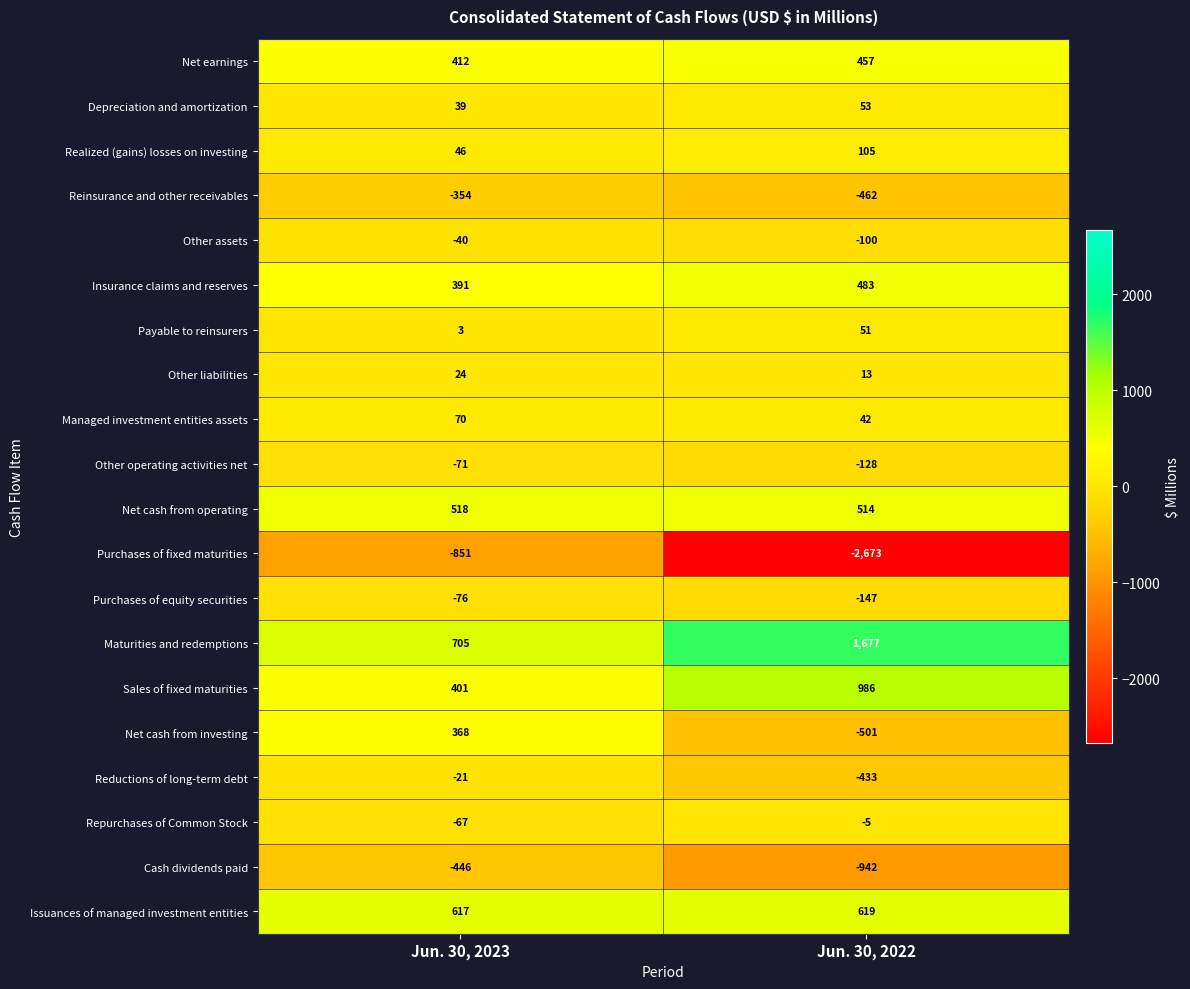

True or false: Purchases of fixed maturities has a value of -851 at Jun. 30, 2023.

True